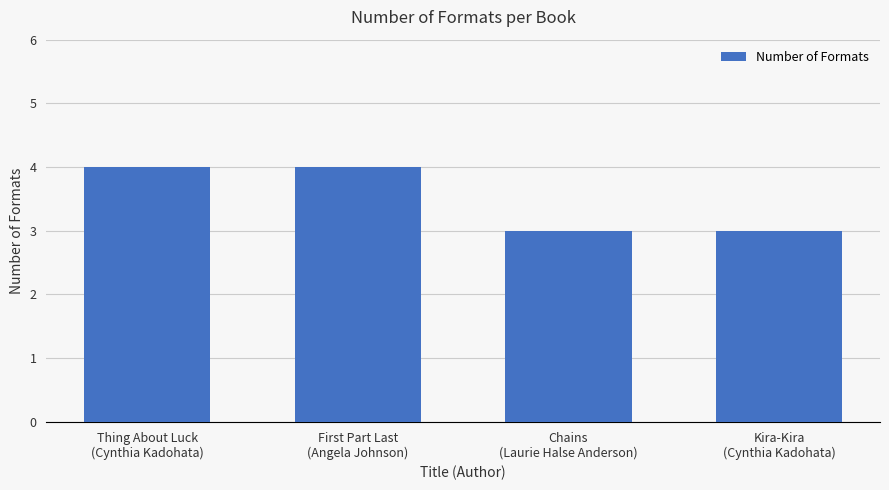

Count the values in the range 3 to 4.

4